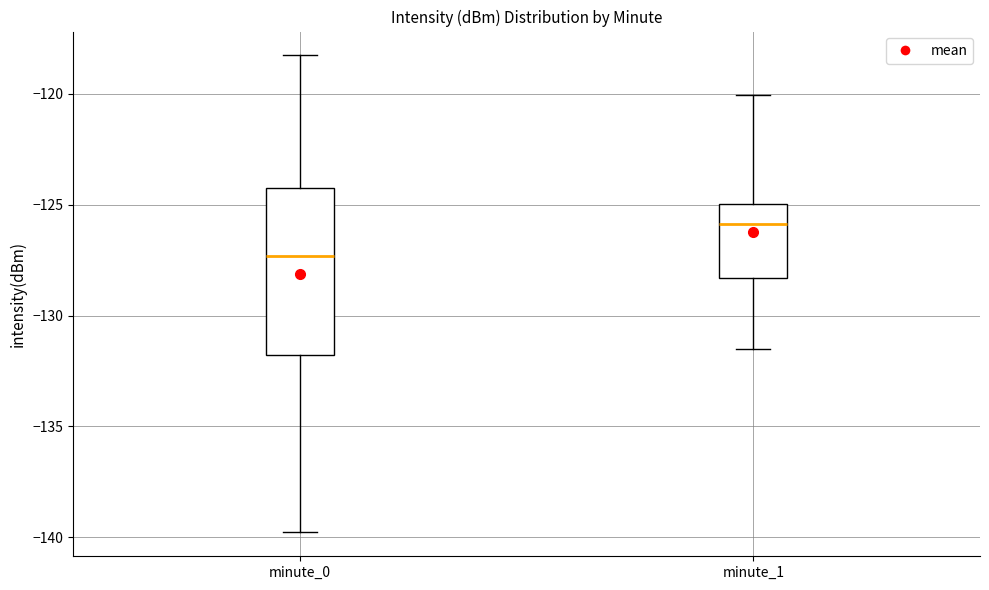

Which box has the lowest median line?

minute_0